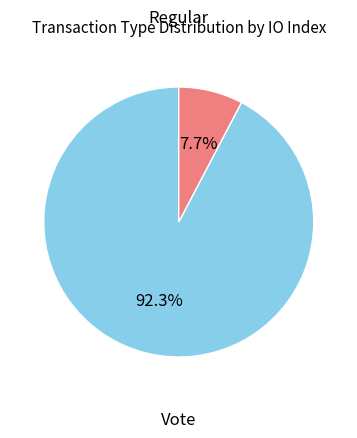

To the nearest percent, what is the combined percentage of Vote and Regular?

100%